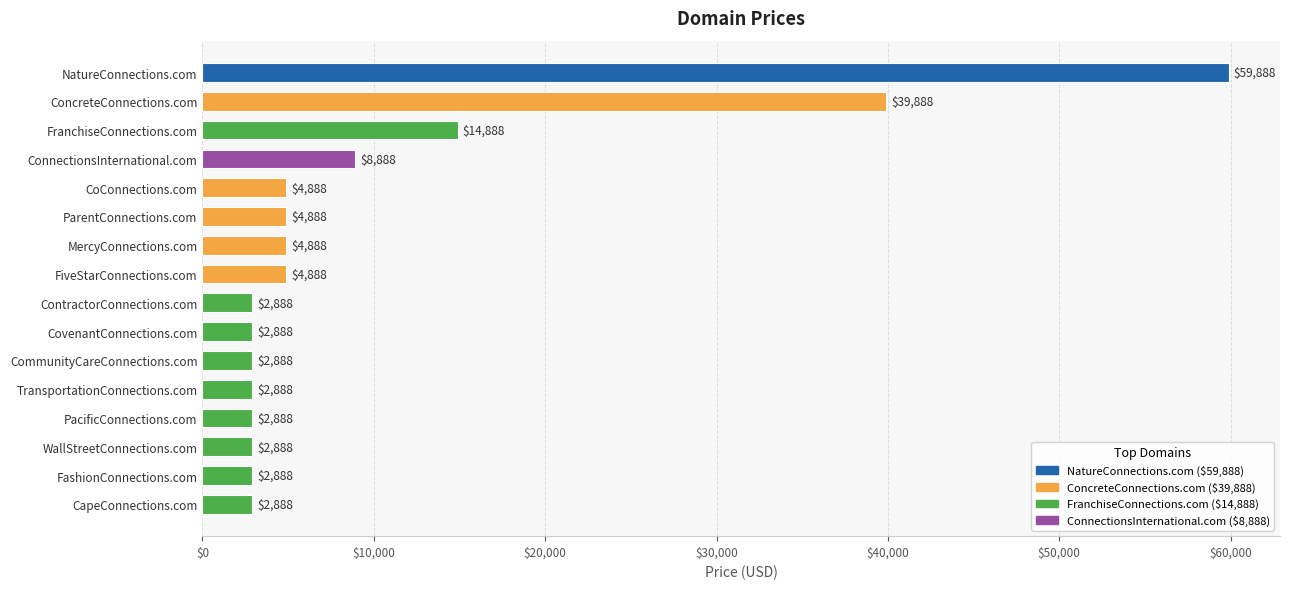

Where is the data nearest to the value 31388?

ConcreteConnections.com